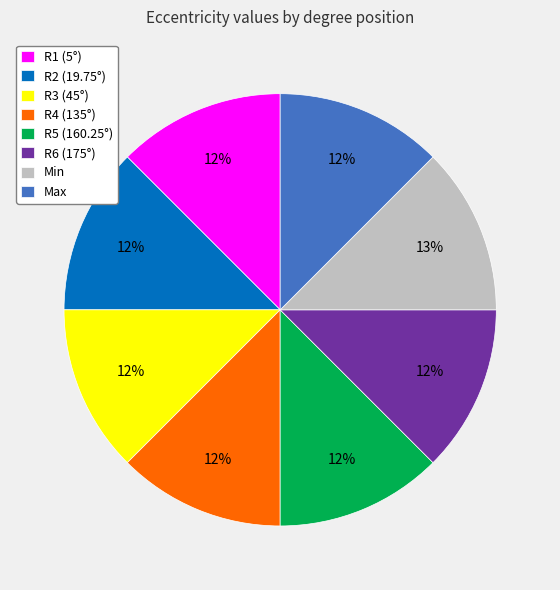

Count the number of slices in the pie.

8